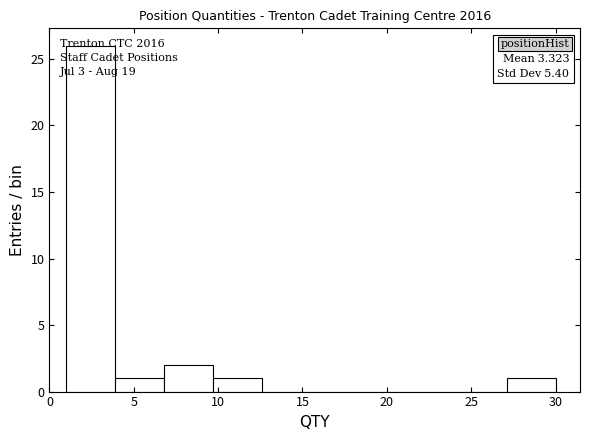

Over which range of the x-axis is the bar tallest?

1.0 to 3.9